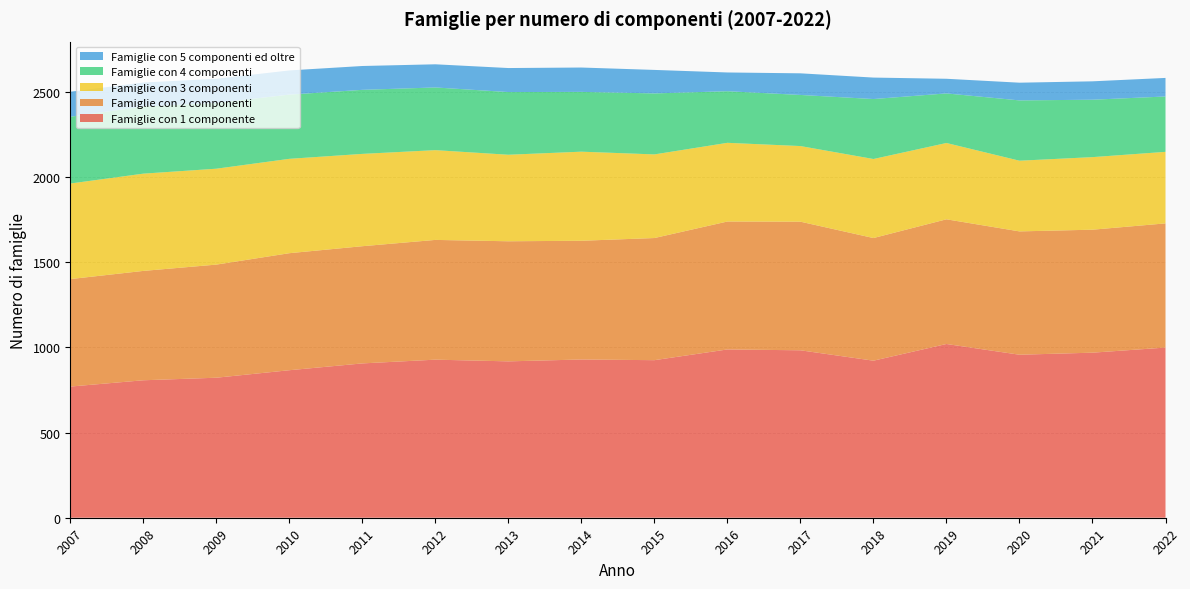

Reading right to left, transcribe all the data shown in this chart.

Famiglie con 1 componente: 999	969	957	1020	922	983	988	925	929	918	928	906	866	822	807	770
Famiglie con 2 componenti: 729	722	724	732	720	755	751	717	697	705	703	688	687	664	642	631
Famiglie con 3 componenti: 420	426	415	448	464	444	462	491	523	508	527	542	554	563	571	561
Famiglie con 4 componenti: 325	337	354	291	352	300	303	358	351	368	368	376	377	386	394	392
Famiglie con 5 componenti ed oltre: 109	108	104	86	126	127	110	138	143	141	136	140	142	142	141	147